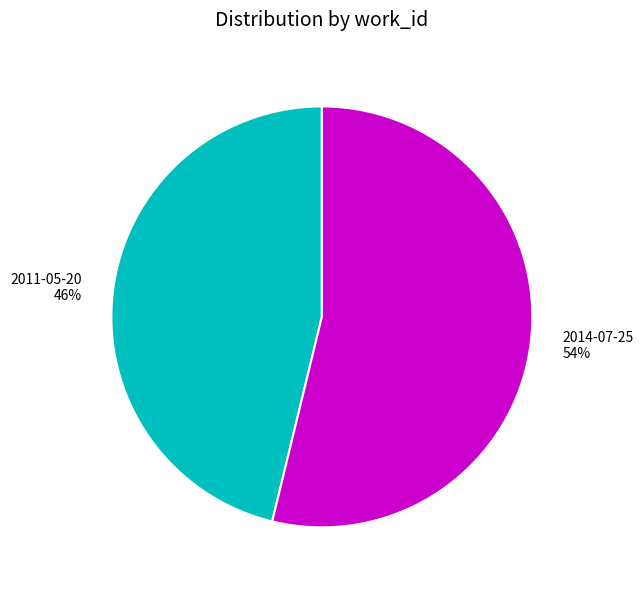

To the nearest percent, what is the difference between the largest and smallest slice percentages?

8%